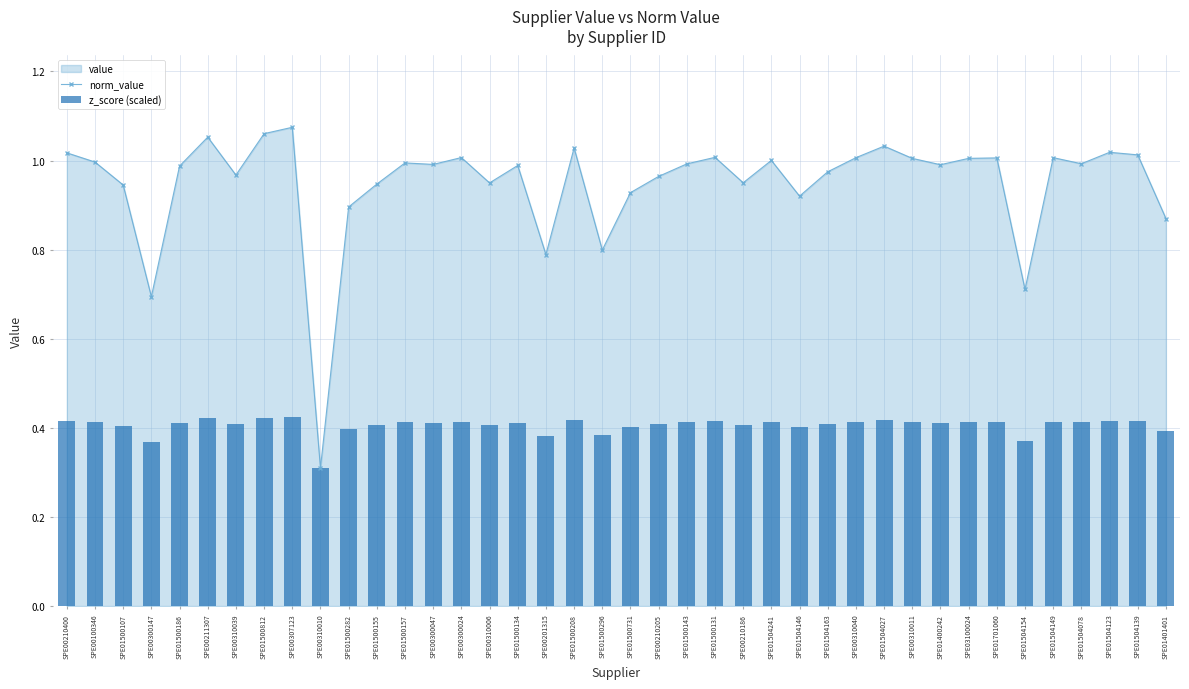

How many z_score (scaled) values are between 0 and 1?

40